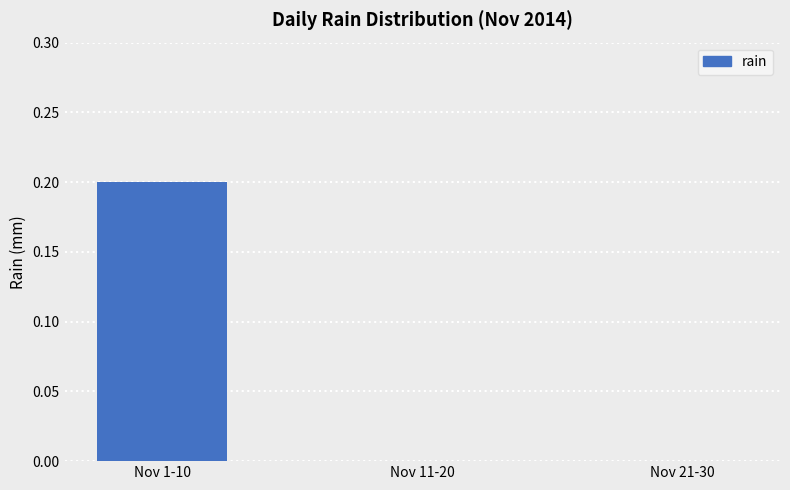

Reading left to right, list all the values displayed in this chart.

0.2	0.0	0.0